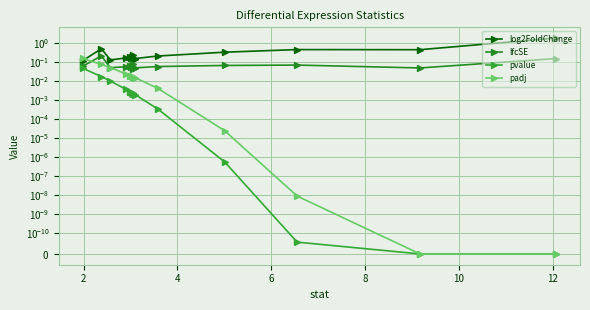

The padj series shows 0.0 at 6. True or false?

True